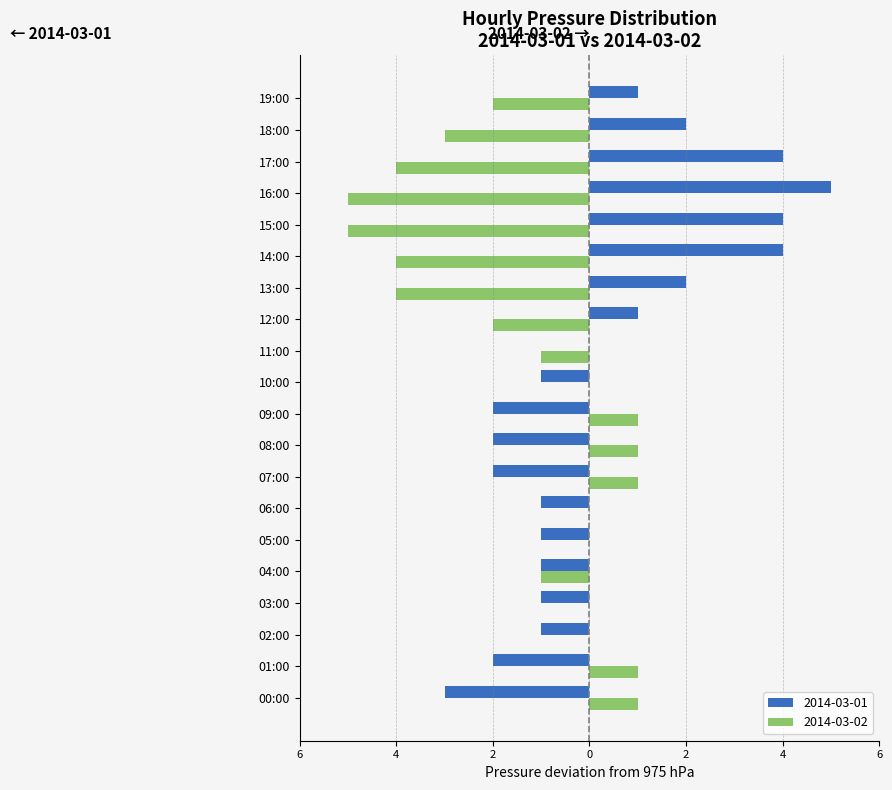

What position from the right is 03:00?

17